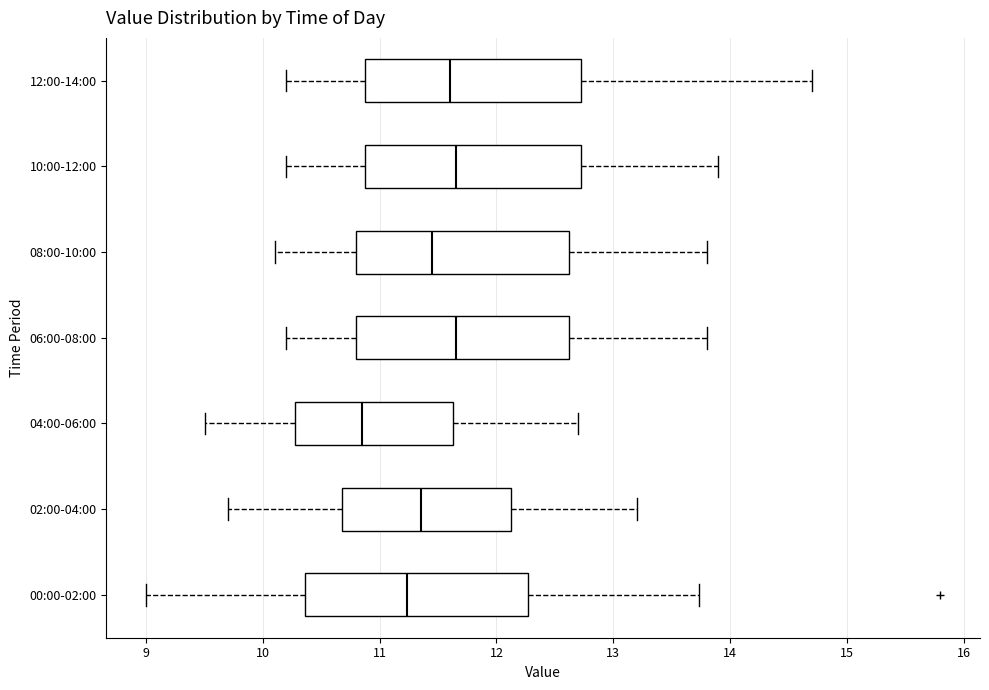

Reading bottom to top, read every box against the x-axis: the position of its median line, the range the box covers, and the ends of its whiskers. The values are not printed on the chart, so give them approximately, as read against the axis.

00:00-02:00: median 11.2, box 10.4 to 12.3, whiskers 9.0 to 13.7
02:00-04:00: median 11.4, box 10.7 to 12.1, whiskers 9.7 to 13.2
04:00-06:00: median 10.9, box 10.3 to 11.6, whiskers 9.5 to 12.7
06:00-08:00: median 11.7, box 10.8 to 12.6, whiskers 10.2 to 13.8
08:00-10:00: median 11.5, box 10.8 to 12.6, whiskers 10.1 to 13.8
10:00-12:00: median 11.7, box 10.9 to 12.7, whiskers 10.2 to 13.9
12:00-14:00: median 11.6, box 10.9 to 12.7, whiskers 10.2 to 14.7